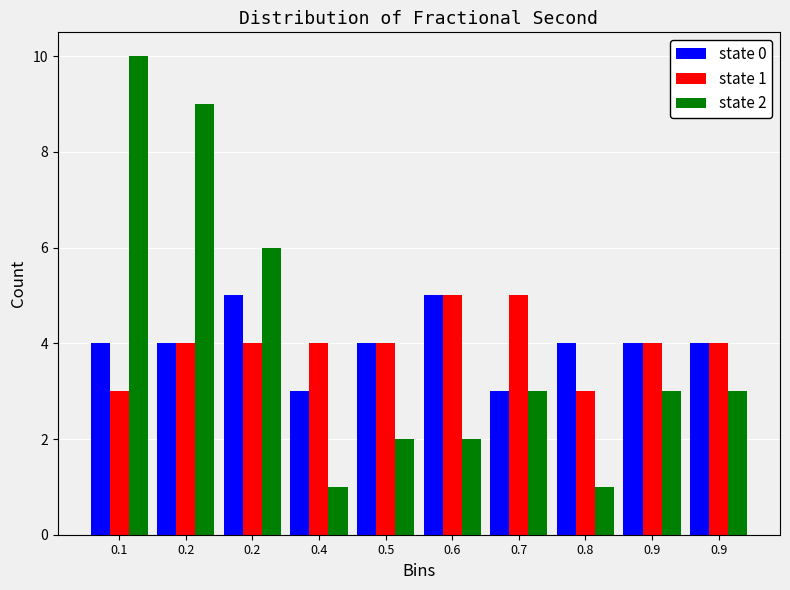

What are all the series names shown in the legend?

state 0, state 1, state 2